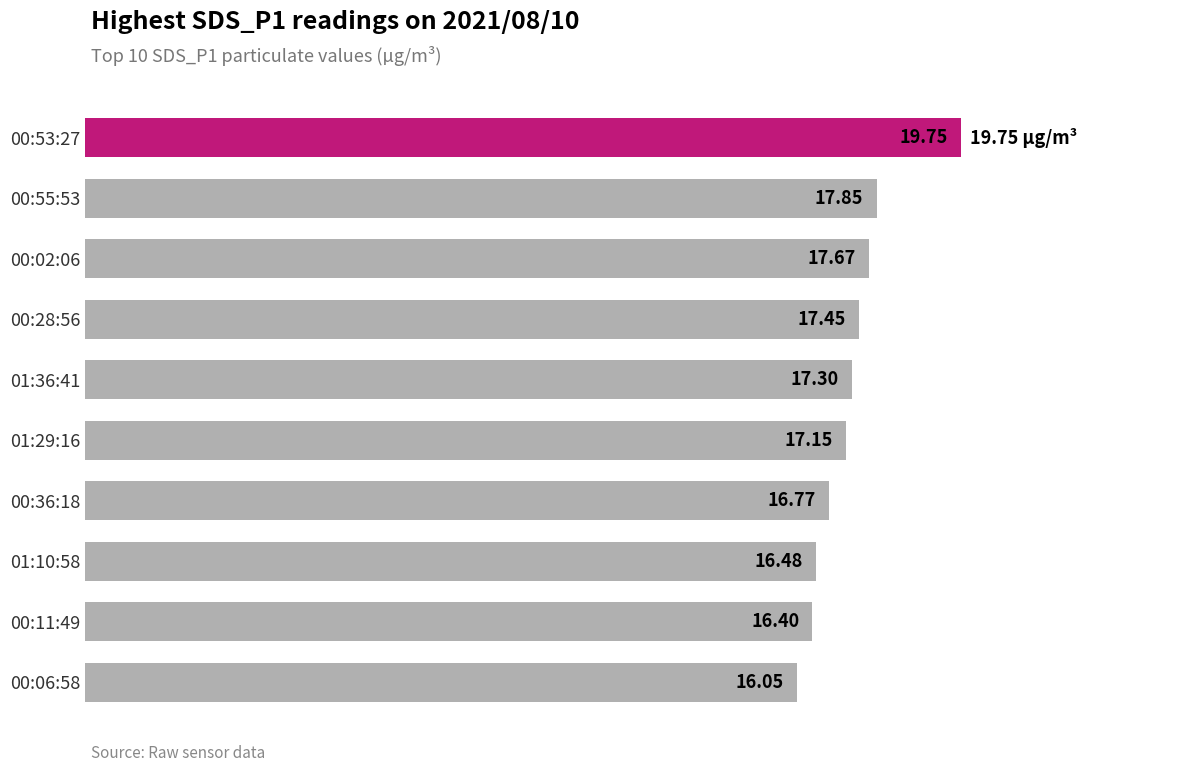

List the labels in order of value, smallest first.

00:06:58, 00:11:49, 01:10:58, 00:36:18, 01:29:16, 01:36:41, 00:28:56, 00:02:06, 00:55:53, 00:53:27